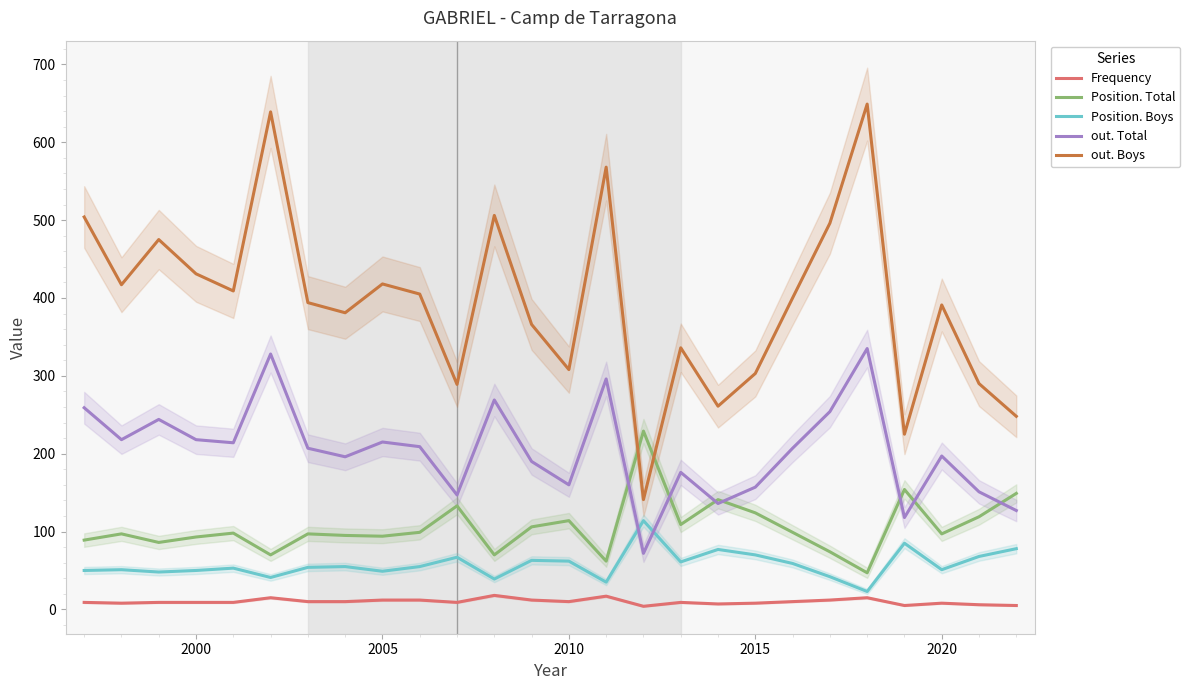

What is the minimum value for out. Boys?

141